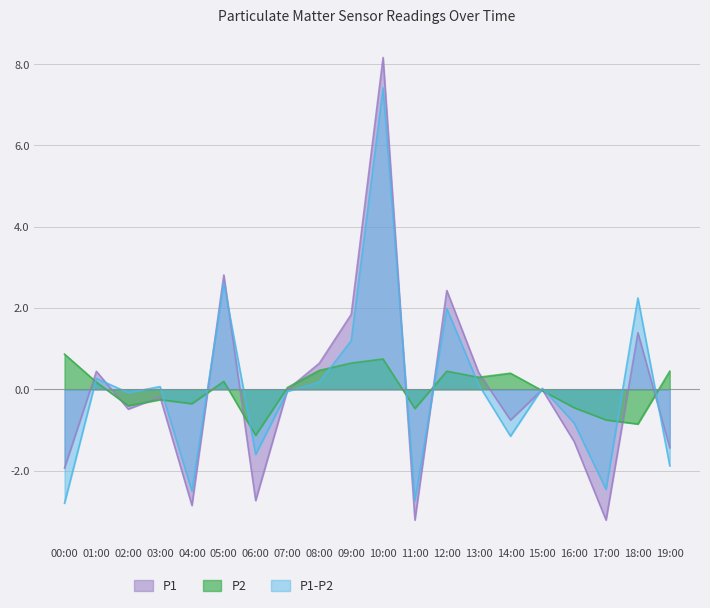

What is the total value across all series at 19:00?

-2.9